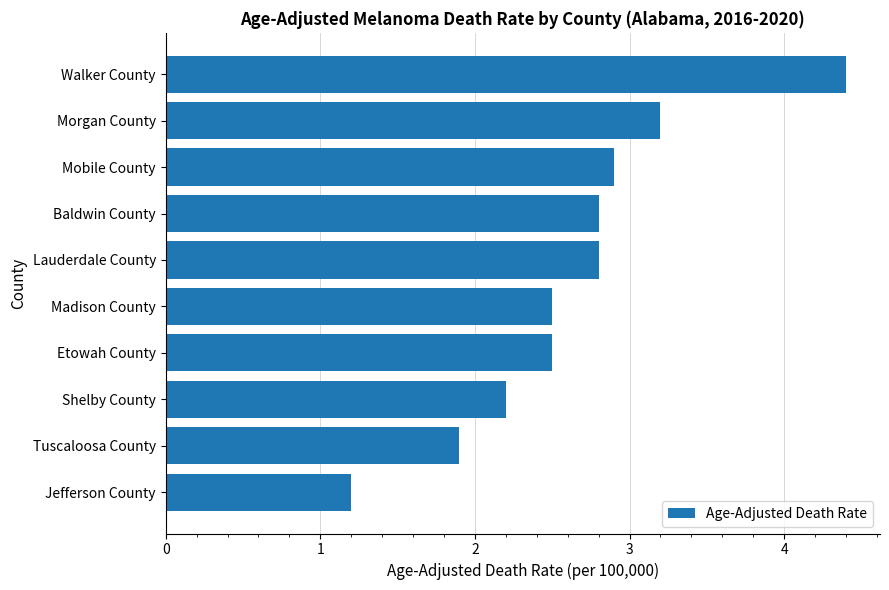

Reading bottom to top, transcribe all the data shown in this chart.

Jefferson County=1.2	Tuscaloosa County=1.9	Shelby County=2.2	Etowah County=2.5	Madison County=2.5	Lauderdale County=2.8	Baldwin County=2.8	Mobile County=2.9	Morgan County=3.2	Walker County=4.4